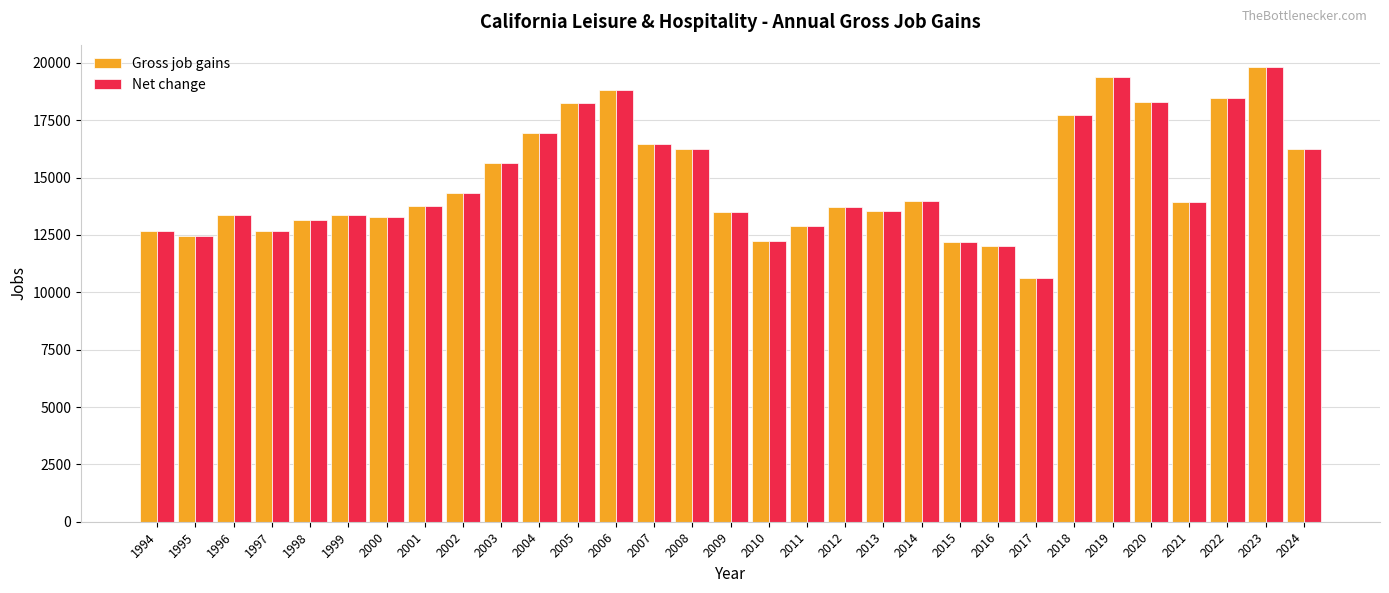

What is the difference between the second highest and minimum values in the Net change series?

8743